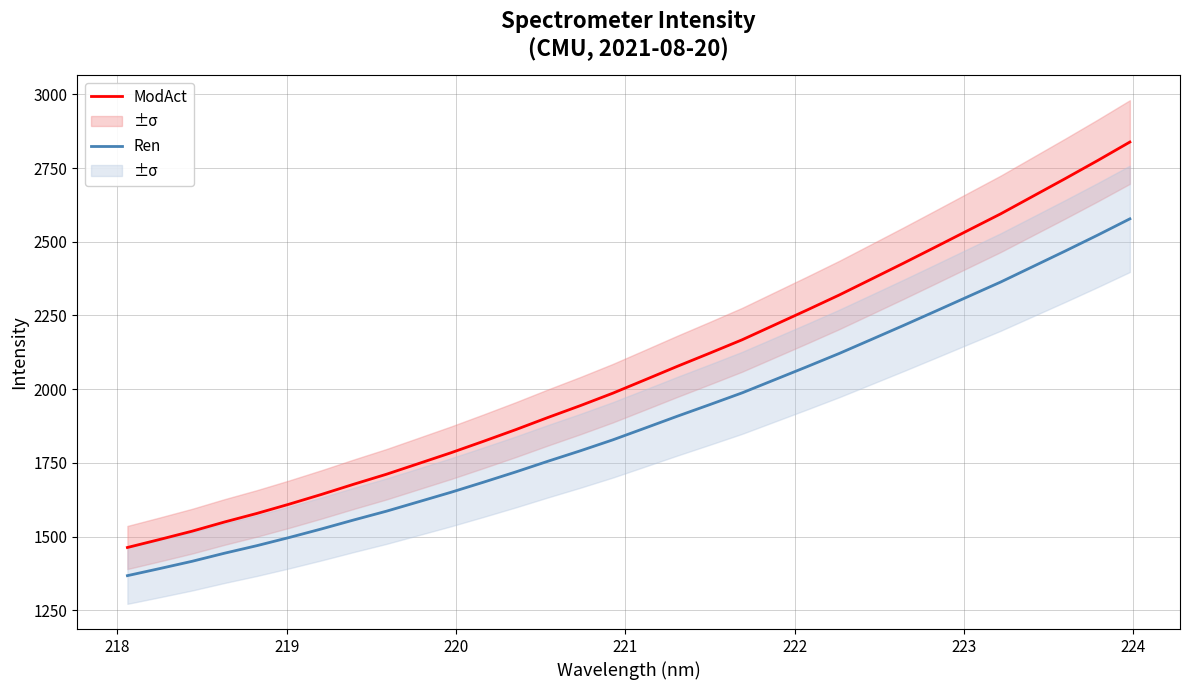

True or false: Ren and ModAct cross at least once.

False